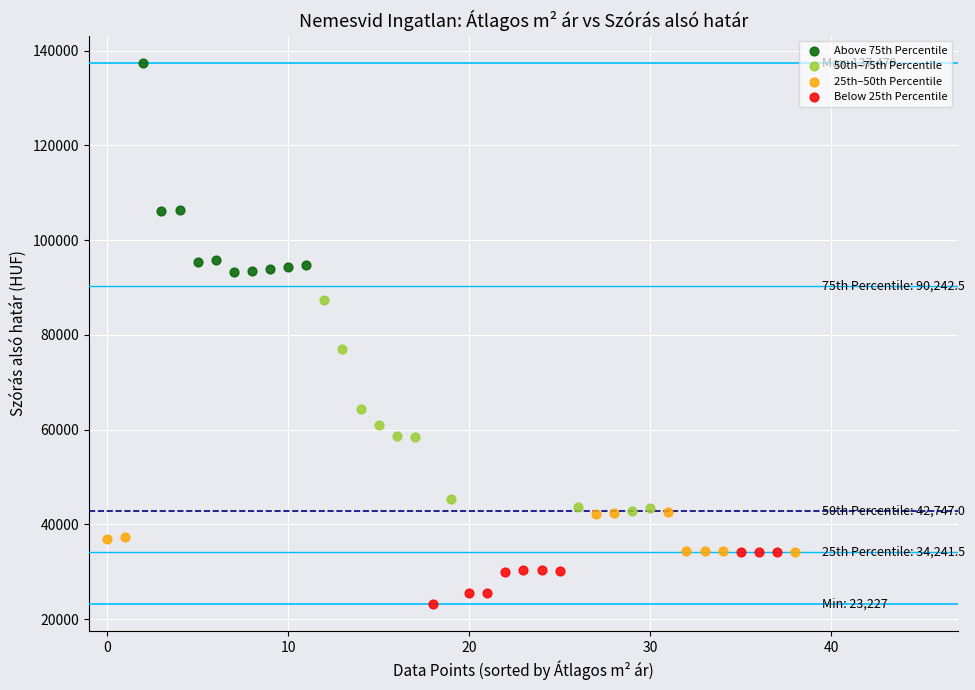

What are all the series names shown in the legend?

Above 75th Percentile, 50th–75th Percentile, 25th–50th Percentile, Below 25th Percentile